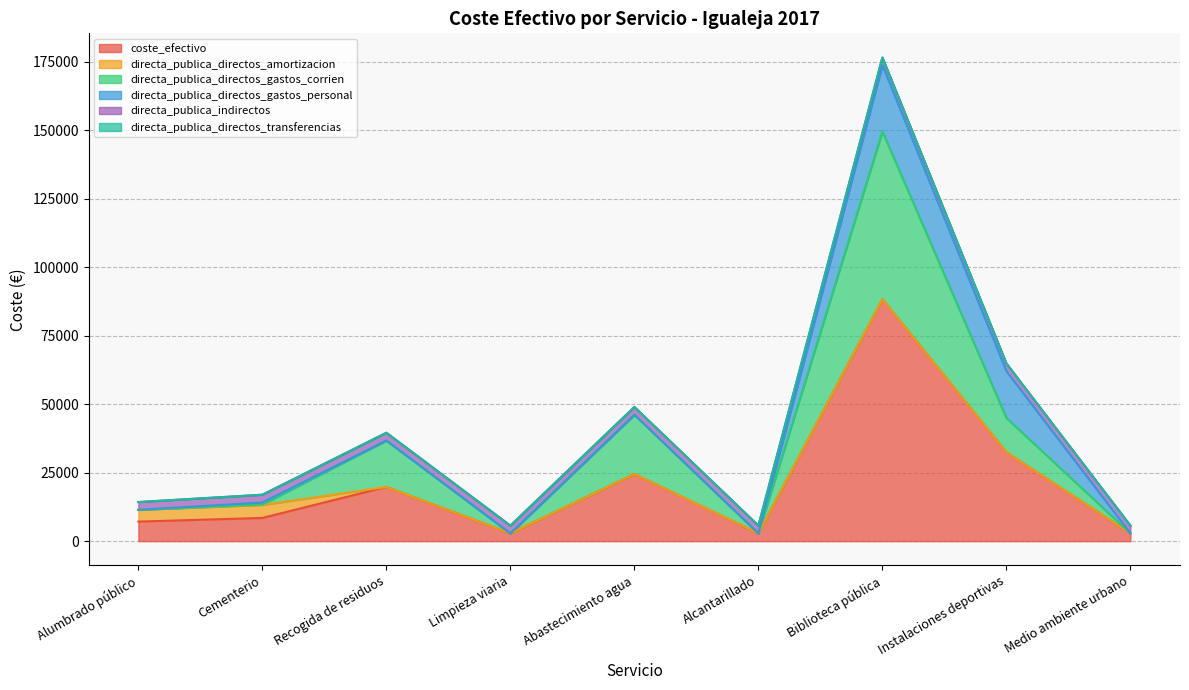

Which series changed the most between Alumbrado público and Cementerio?

coste_efectivo